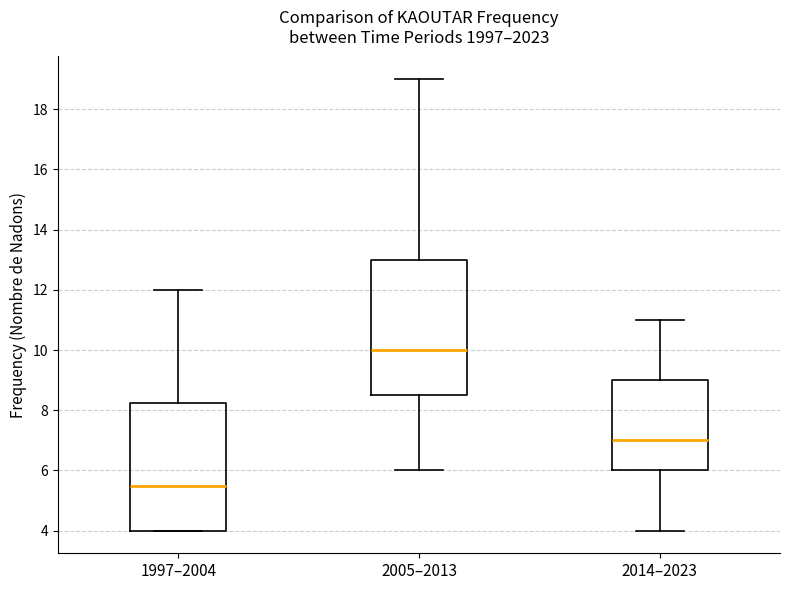

Reading left to right, read every box against the y-axis: the position of its median line, the range the box covers, and the ends of its whiskers. The values are not printed on the chart, so give them approximately, as read against the axis.

1997–2004: median 5.6, box 4.0 to 8.2, whiskers 4.0 to 12.0
2005–2013: median 10.0, box 8.6 to 13.0, whiskers 6.0 to 19.0
2014–2023: median 7.0, box 6.0 to 9.0, whiskers 4.0 to 11.0